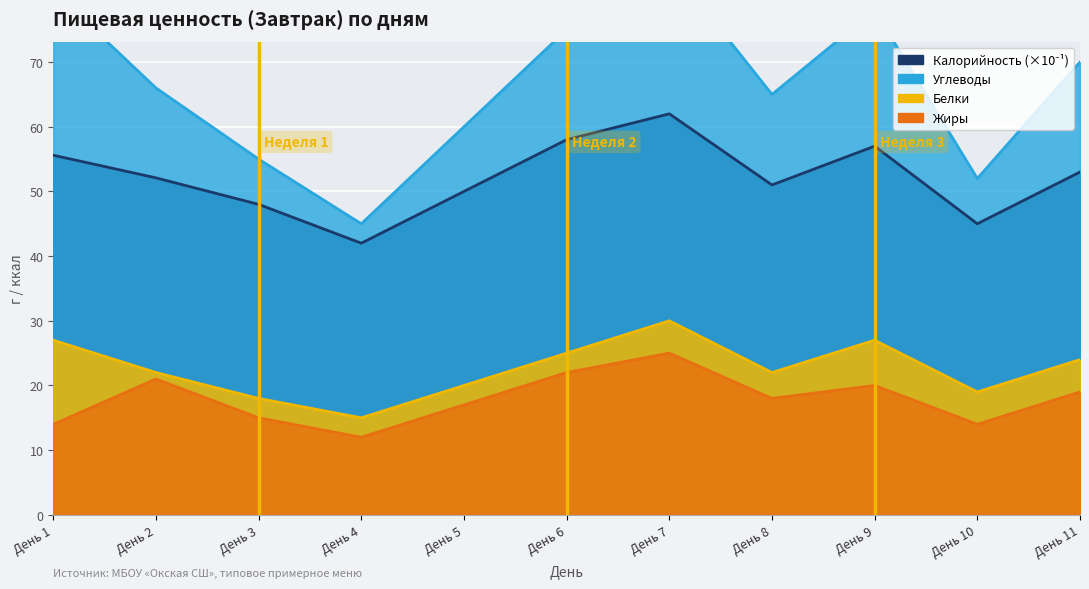

How many values in the Жиры series exceed 18?

5